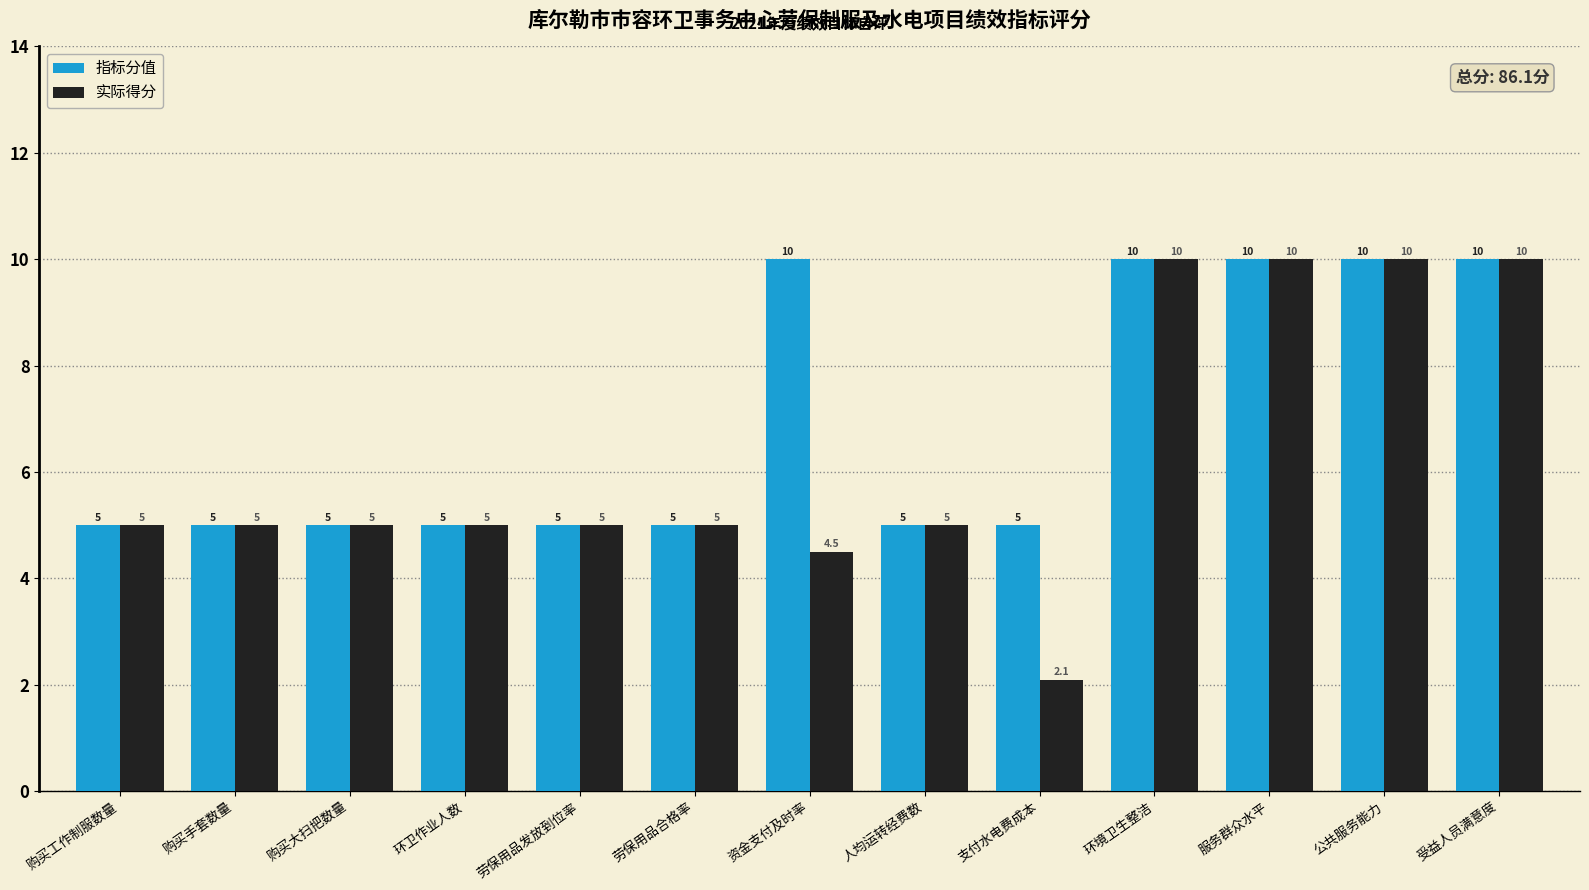

Reading right to left, list all the values displayed in this chart.

指标分值: 受益人员满意度=10.0	公共服务能力=10.0	服务群众水平=10.0	环境卫生整洁=10.0	支付水电费成本=5.0	人均运转经费数=5.0	资金支付及时率=10.0	劳保用品合格率=5.0	劳保用品发放到位率=5.0	环卫作业人数=5.0	购买大扫把数量=5.0	购买手套数量=5.0	购买工作制服数量=5.0
实际得分: 受益人员满意度=10.0	公共服务能力=10.0	服务群众水平=10.0	环境卫生整洁=10.0	支付水电费成本=2.1	人均运转经费数=5.0	资金支付及时率=4.5	劳保用品合格率=5.0	劳保用品发放到位率=5.0	环卫作业人数=5.0	购买大扫把数量=5.0	购买手套数量=5.0	购买工作制服数量=5.0